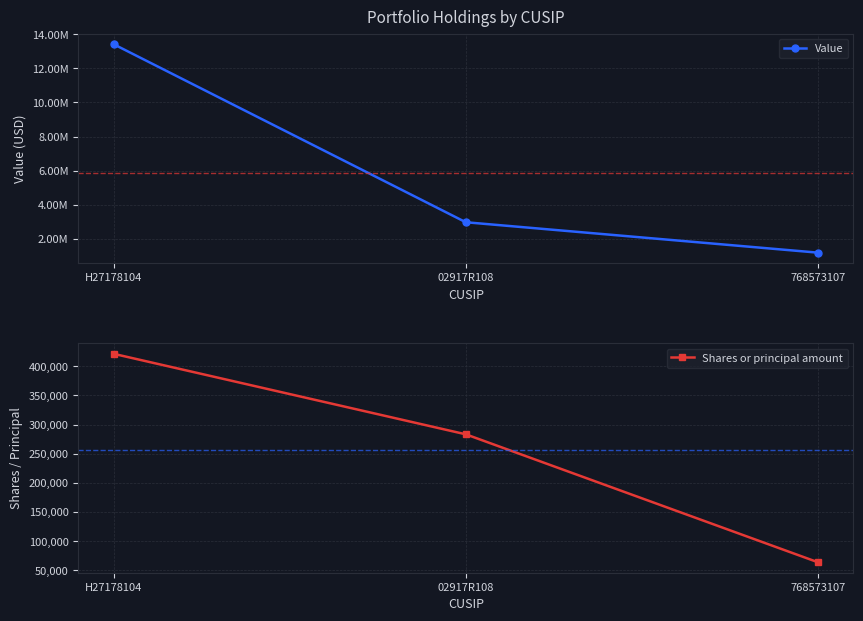

What are all the series names shown in the legend?

Value, Shares or principal amount